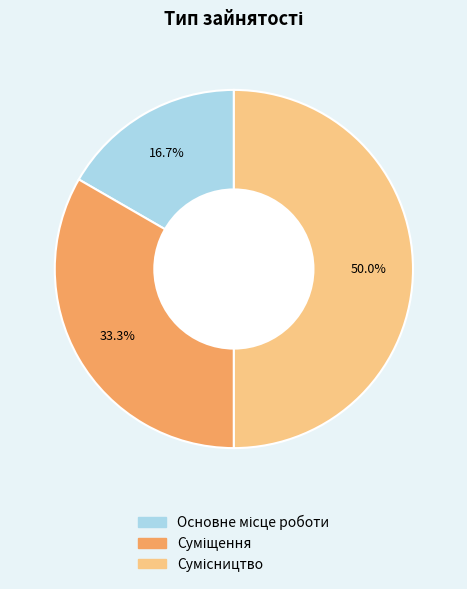

Count the number of slices in the pie.

3